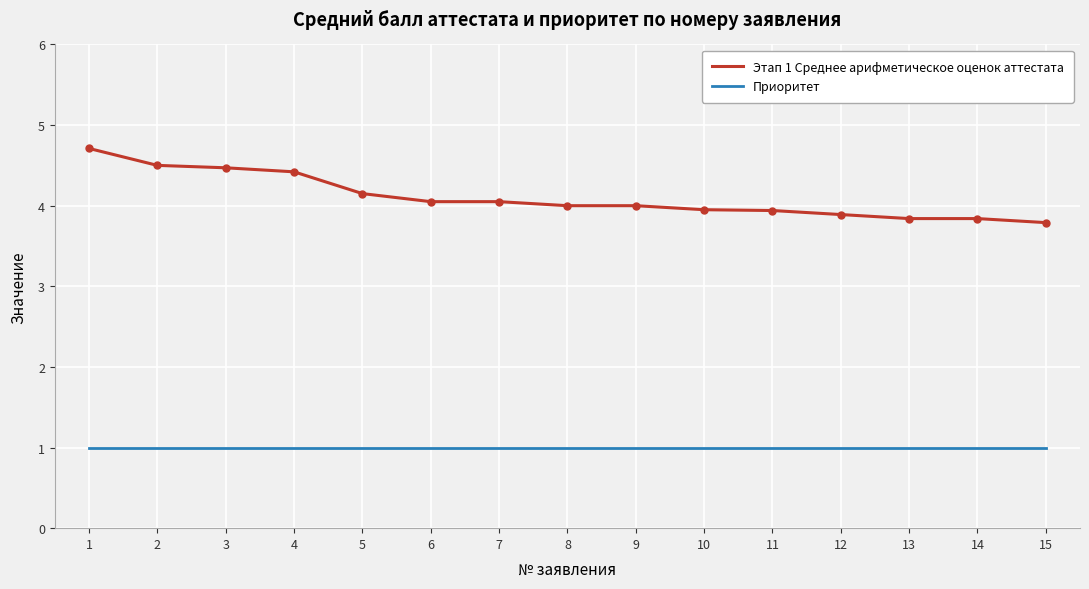

What is the difference between the highest and lowest values at 8?

3.0